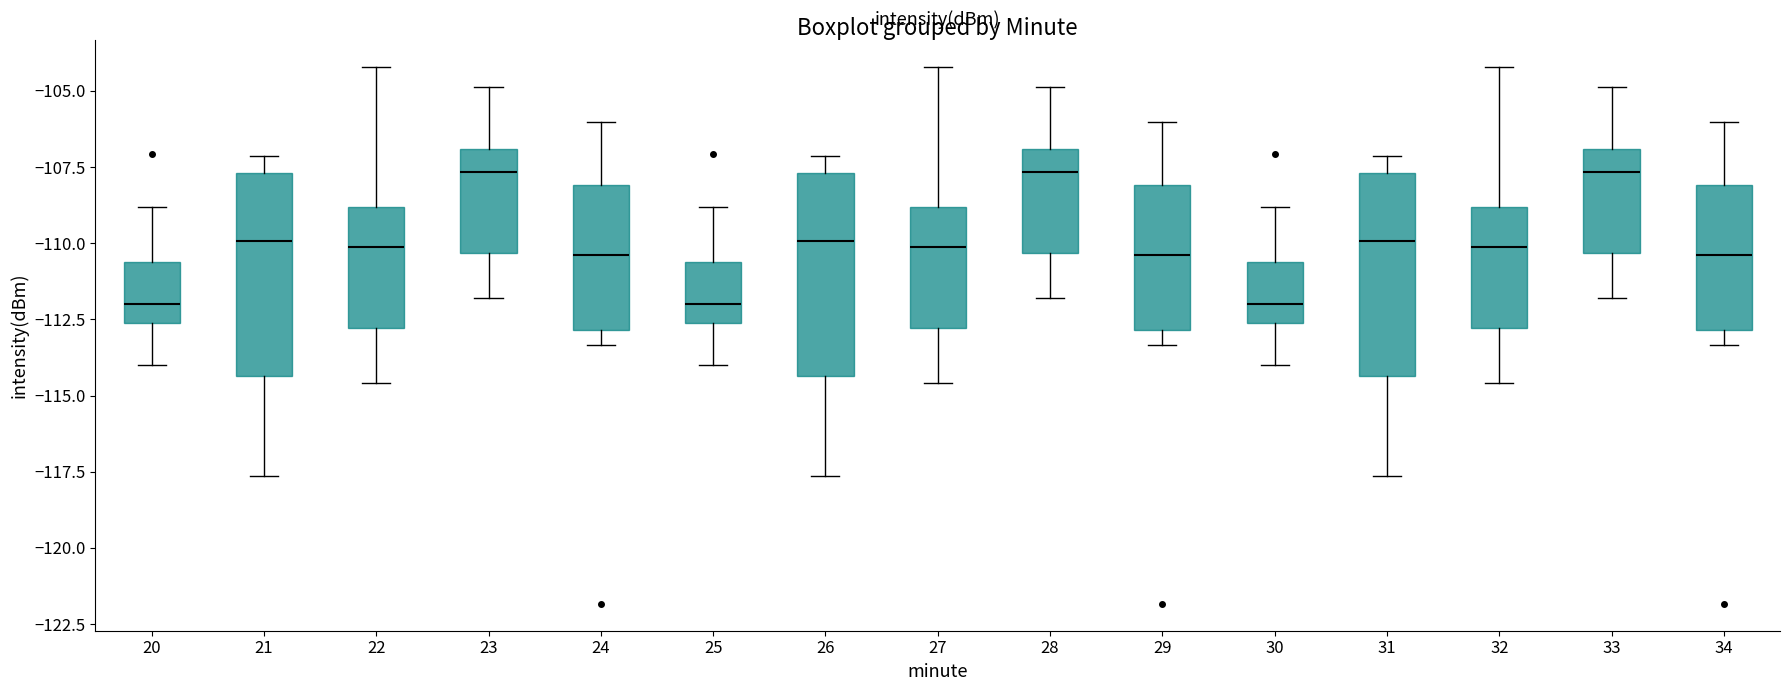

Reading left to right, transcribe this box plot: for each box, give where its median line is, the range the box spans, and where its two whiskers end, as read against the y-axis. The values are not printed on the chart, so give them approximately, as read against the axis.

20: median -112.0, box -112.5 to -110.5, whiskers -114.0 to -109.0
21: median -110.0, box -114.5 to -107.5, whiskers -117.5 to -107.0
22: median -110.0, box -113.0 to -109.0, whiskers -114.5 to -104.0
23: median -107.5, box -110.5 to -107.0, whiskers -112.0 to -105.0
24: median -110.5, box -113.0 to -108.0, whiskers -113.5 to -106.0
25: median -112.0, box -112.5 to -110.5, whiskers -114.0 to -109.0
26: median -110.0, box -114.5 to -107.5, whiskers -117.5 to -107.0
27: median -110.0, box -113.0 to -109.0, whiskers -114.5 to -104.0
28: median -107.5, box -110.5 to -107.0, whiskers -112.0 to -105.0
29: median -110.5, box -113.0 to -108.0, whiskers -113.5 to -106.0
30: median -112.0, box -112.5 to -110.5, whiskers -114.0 to -109.0
31: median -110.0, box -114.5 to -107.5, whiskers -117.5 to -107.0
32: median -110.0, box -113.0 to -109.0, whiskers -114.5 to -104.0
33: median -107.5, box -110.5 to -107.0, whiskers -112.0 to -105.0
34: median -110.5, box -113.0 to -108.0, whiskers -113.5 to -106.0